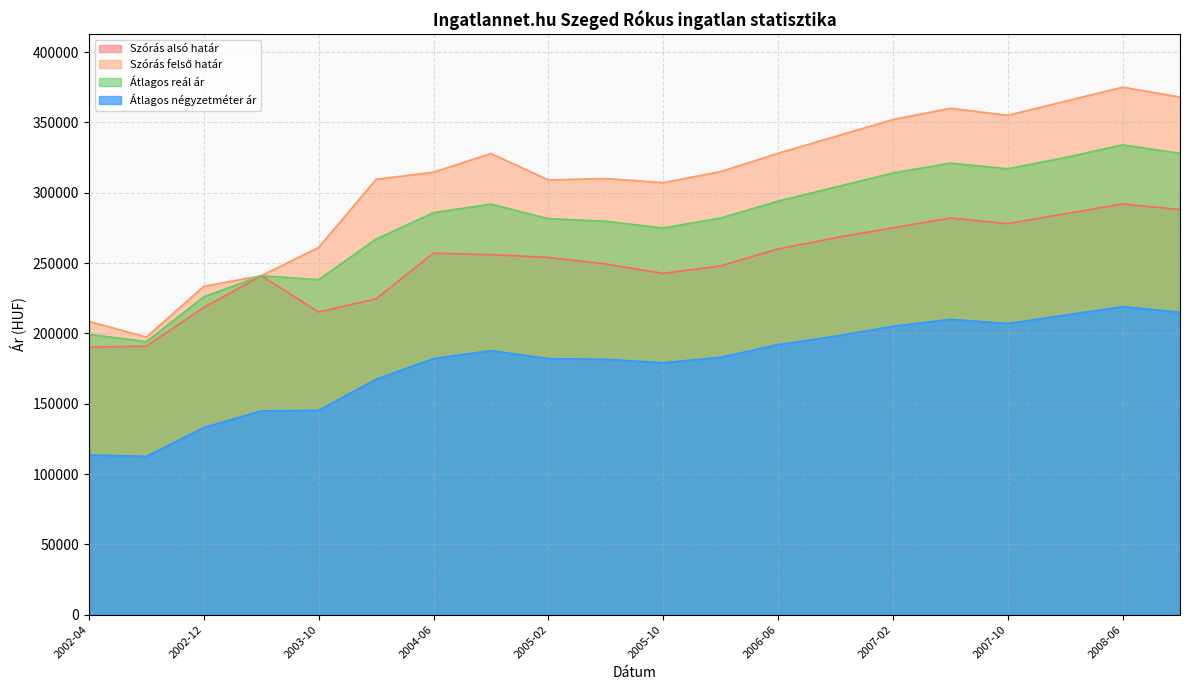

True or false: Átlagos reál ár and Szórás felső határ intersect in this chart.

False